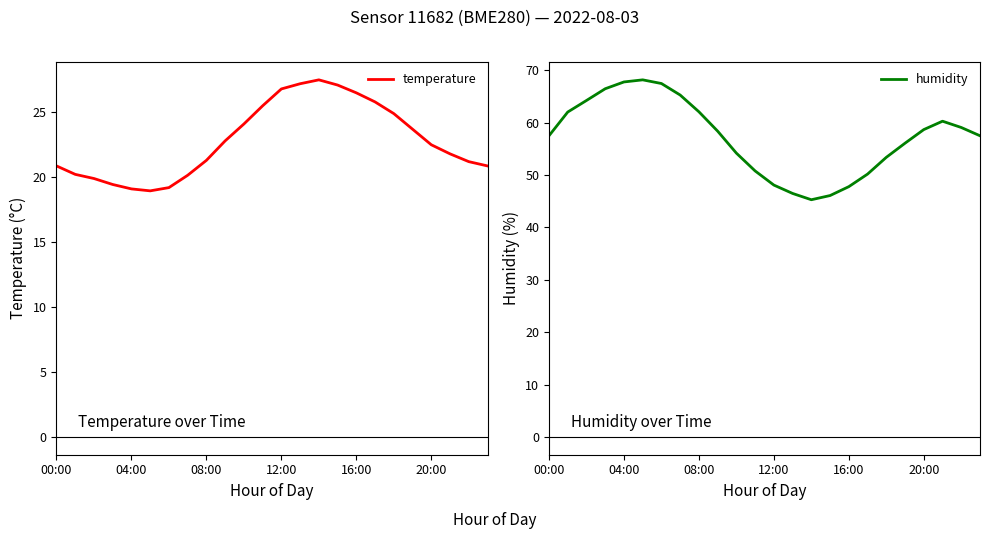

What is the maximum value for temperature?

27.5